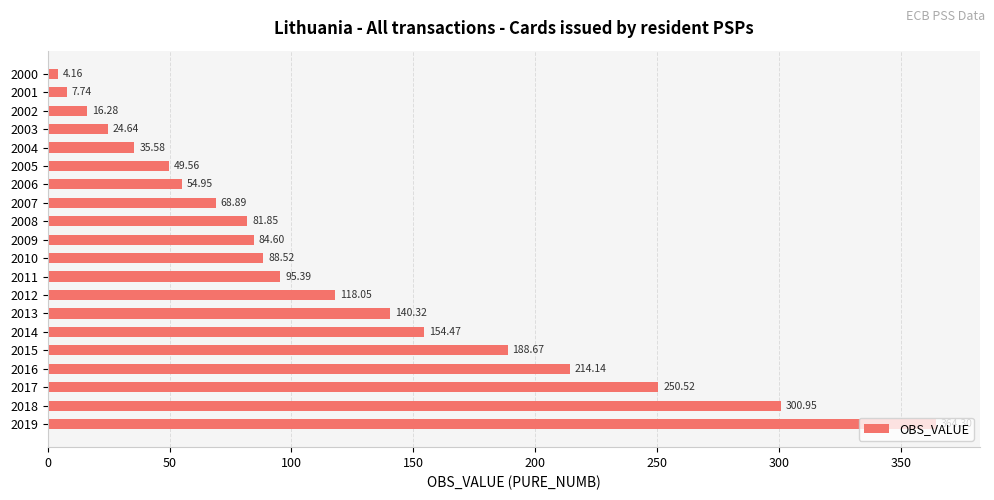

At which category does the chart reach its peak across all series?

2019